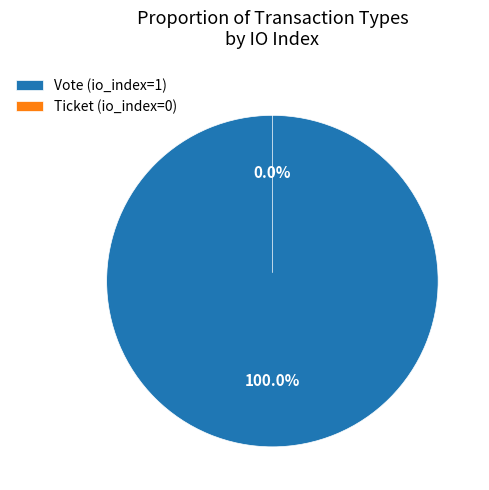

The Ticket (io_index=0) slice represents 0% of the pie. True or false?

True